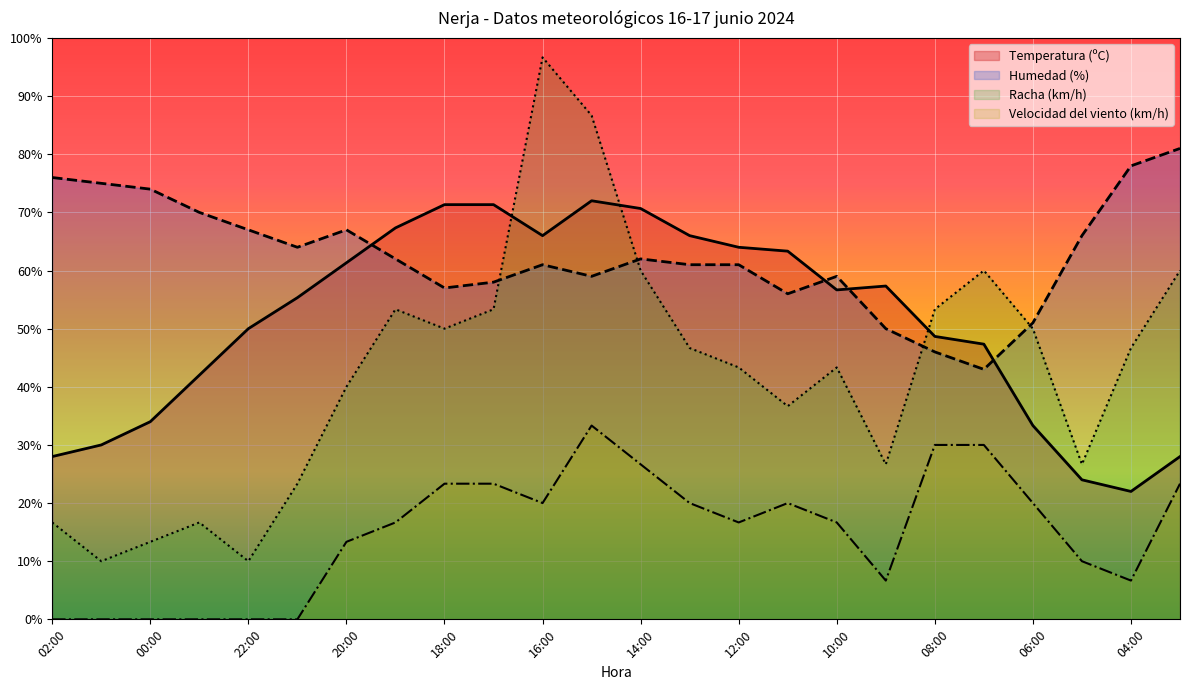

What is the difference between the second highest and minimum values in the Humedad (%) series?

35.0